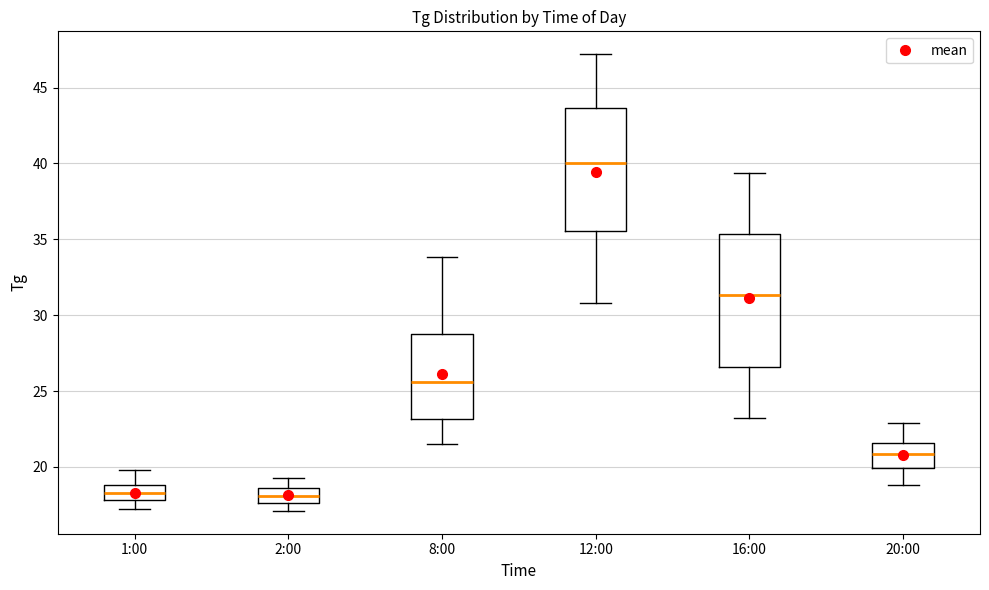

Where is the upper edge of the box for 16:00 on the y-axis? The values are not printed on the chart, so give them approximately, as read against the axis.

35.5